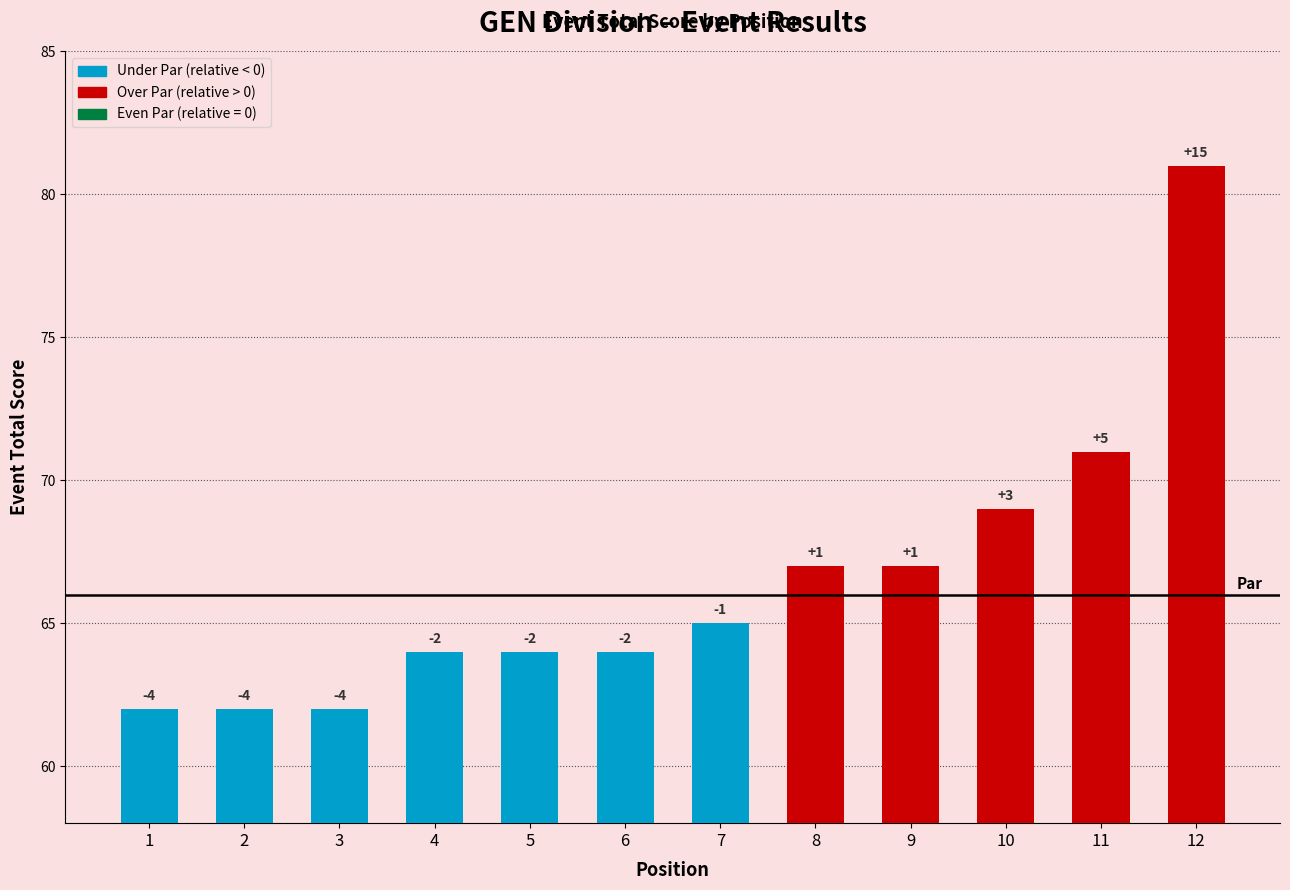

Reading left to right, list all the values displayed in this chart.

62	62	62	64	64	64	65	67	67	69	71	81